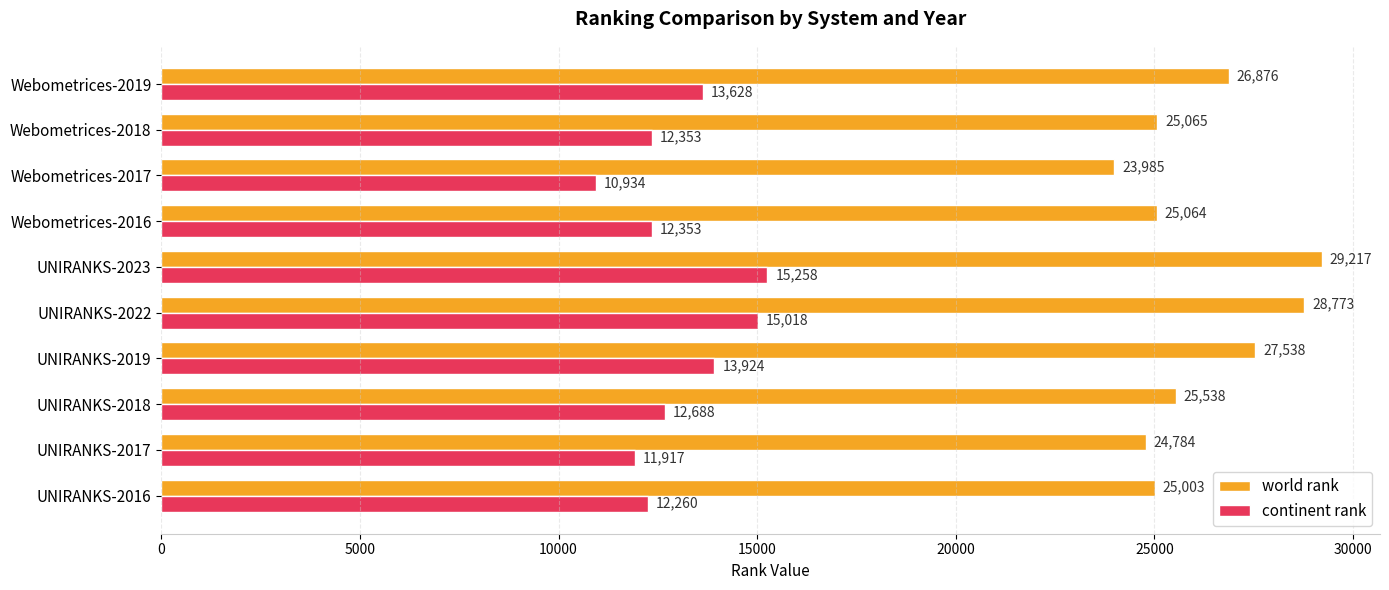

What is the difference between the maximum and second lowest values in the continent rank series?

3341